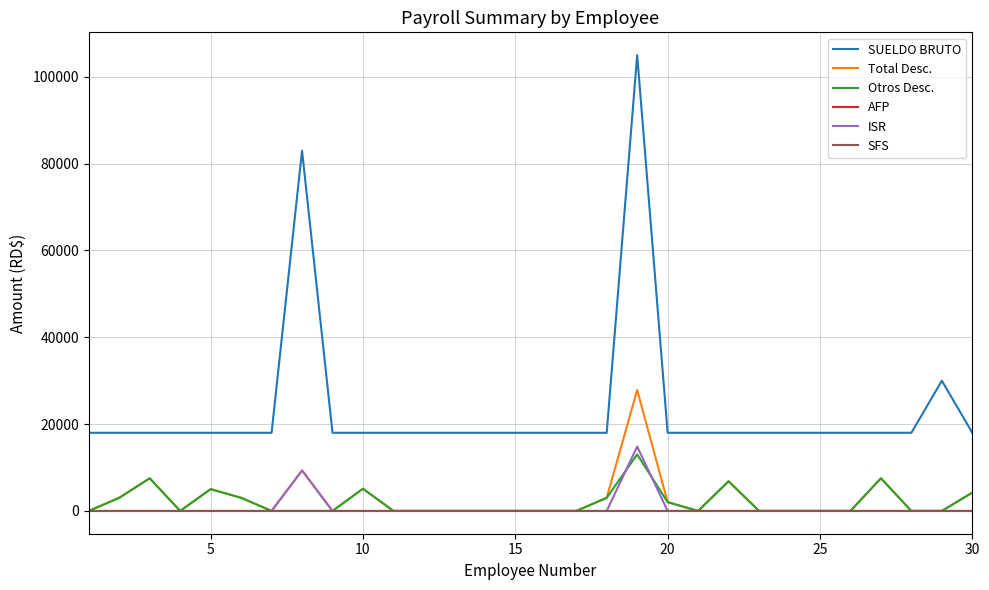

True or false: SUELDO BRUTO and SFS cross at least once.

False